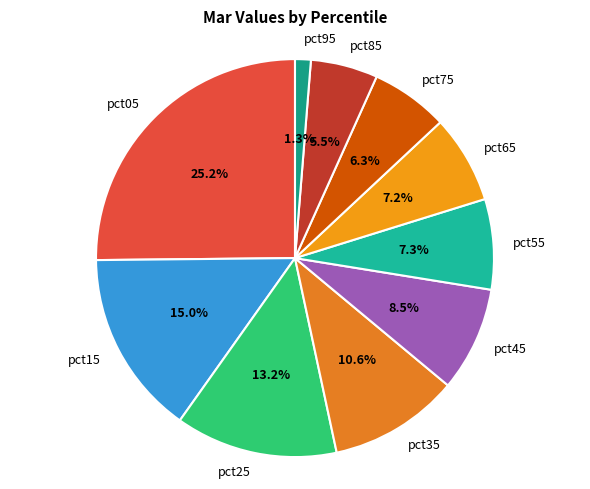

Is it true that pct05 is 25% of the pie?

True